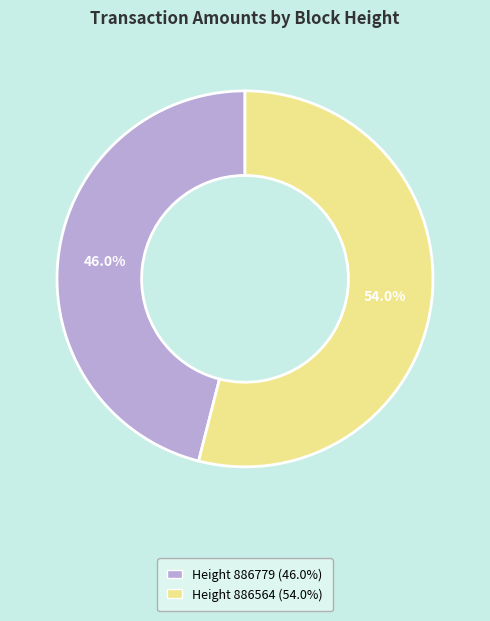

Which category has the biggest portion of the pie?

Height 886564